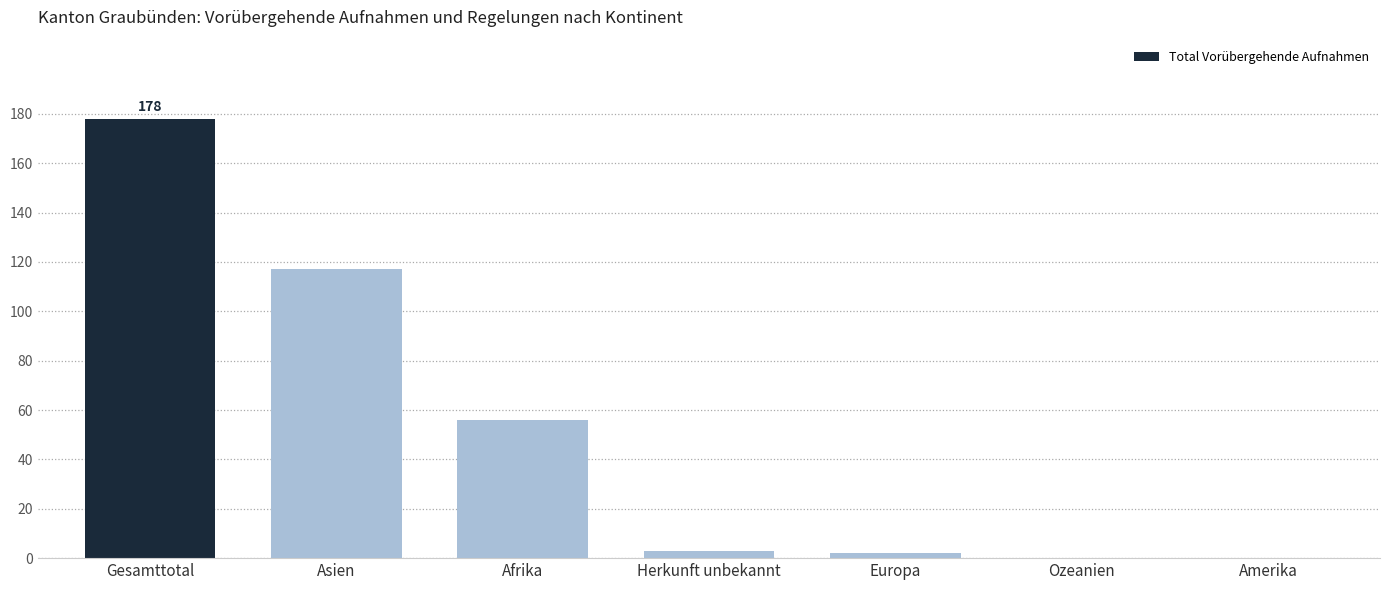

How many categories are shown in the chart?

7